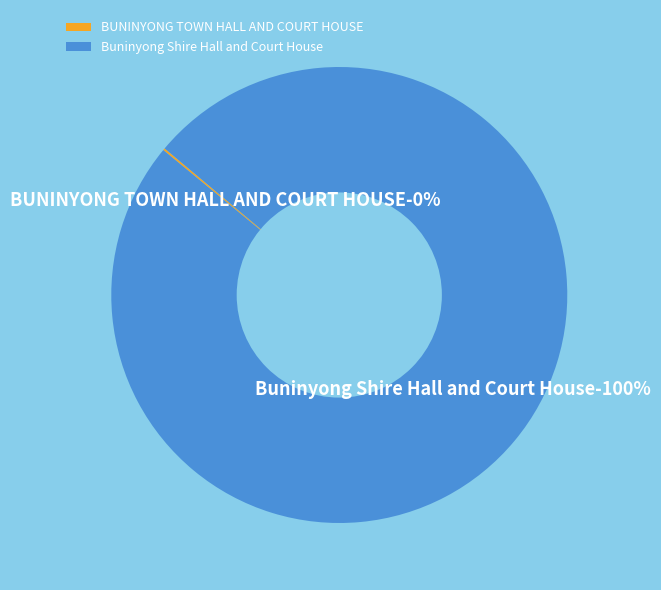

Which slice represents more than half of the pie?

Buninyong Shire Hall and Court House